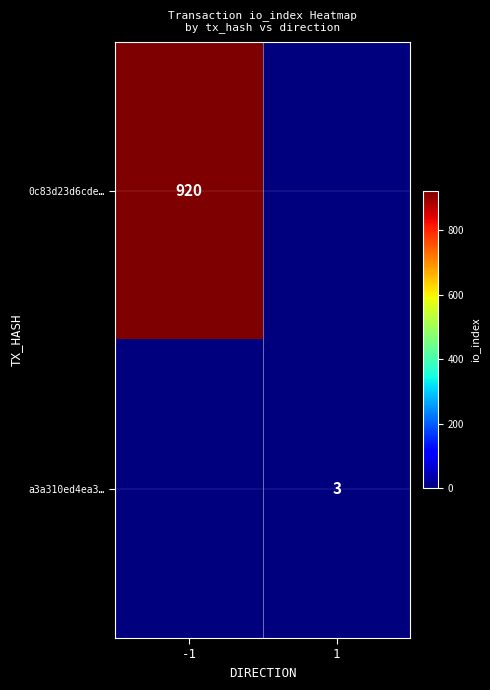

Is it true that 0c83d23d6cde… equals 920 at -1?

True